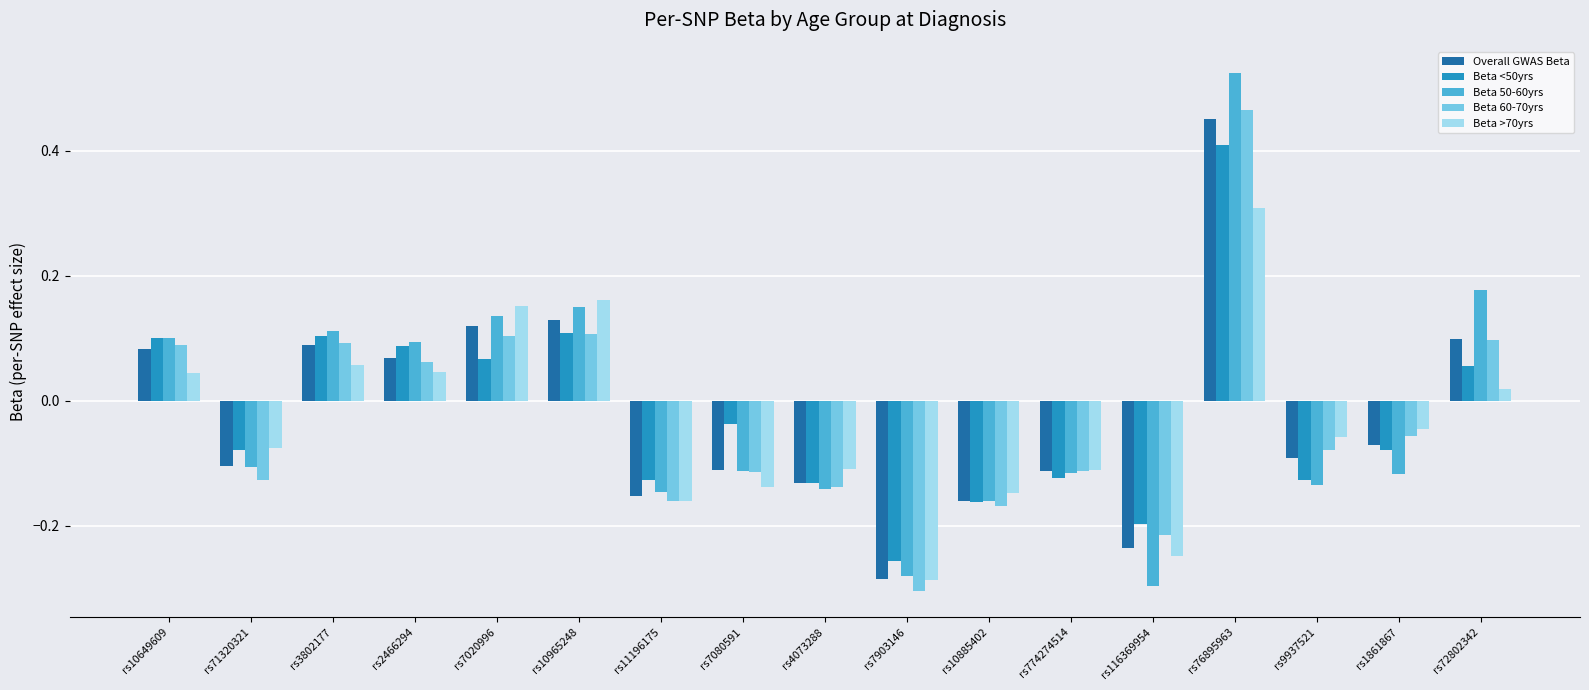

Between rs10649609 and rs71320321, which series saw the biggest shift?

Beta 60-70yrs